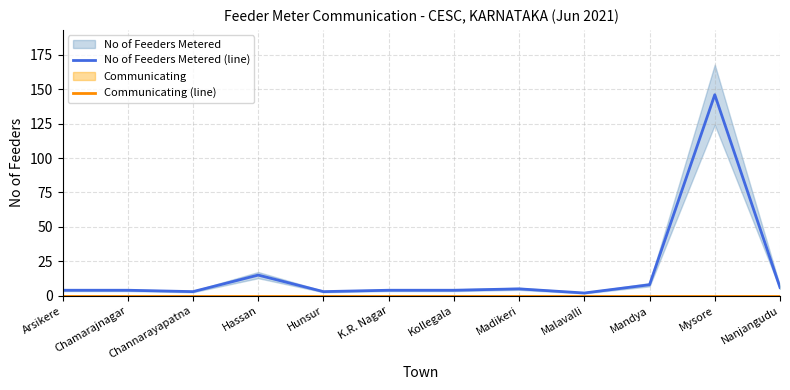

Which series has the largest total across all categories?

No of Feeders Metered (line)